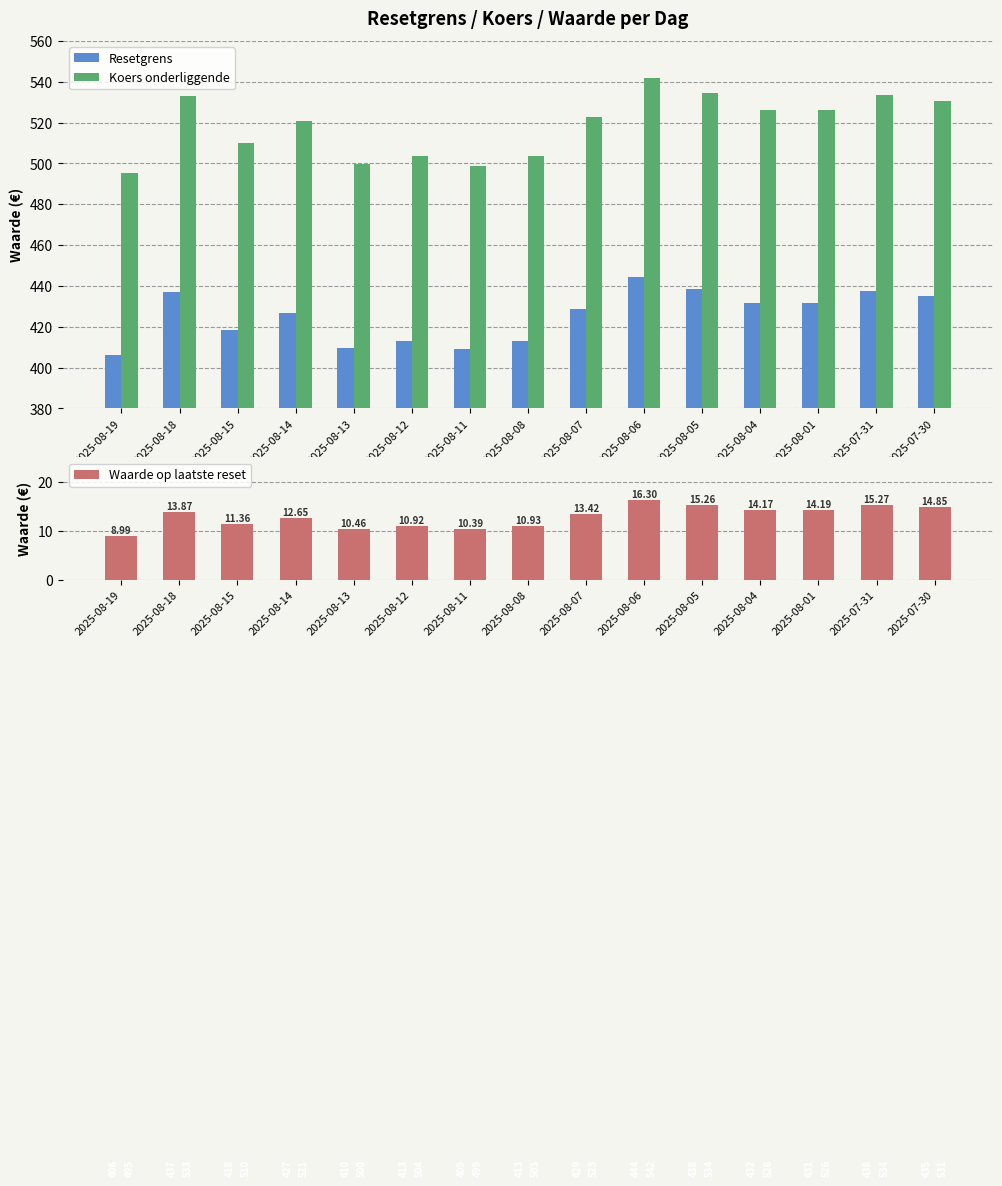

Does the chart contain stacked bars?

No